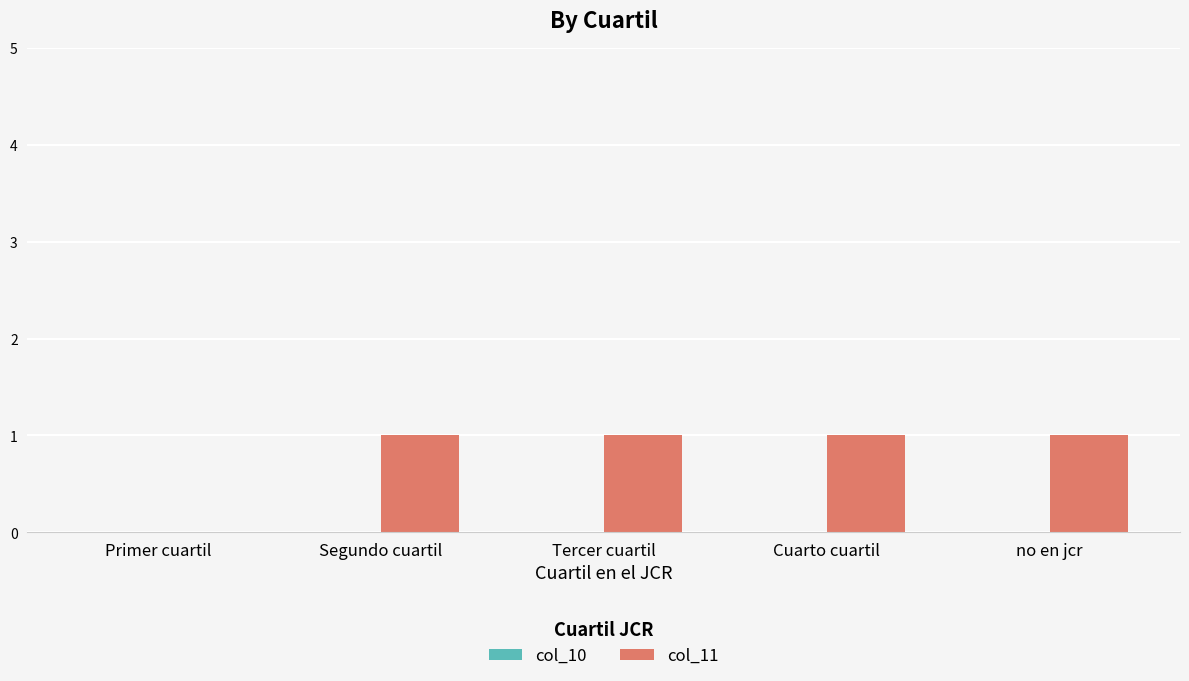

True or false: the data shows 1 at no en jcr.

True